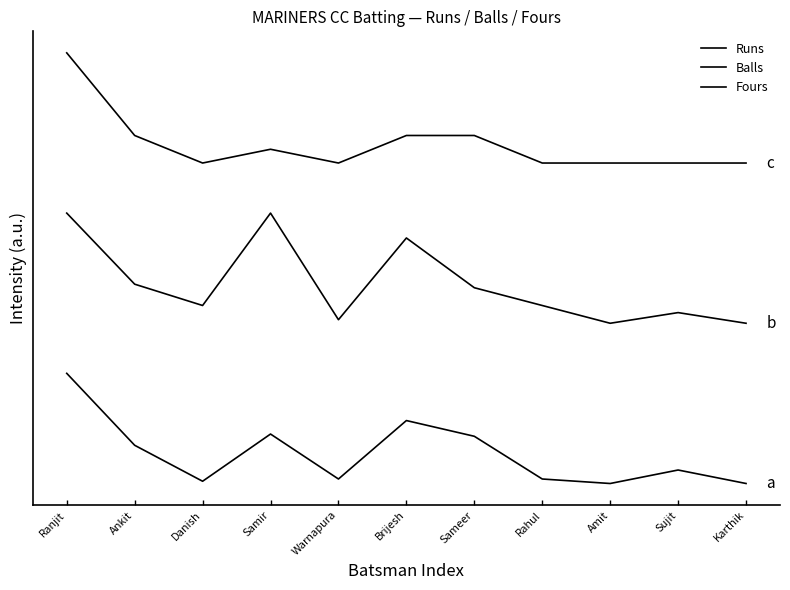

Does the chart have visible grid lines?

No